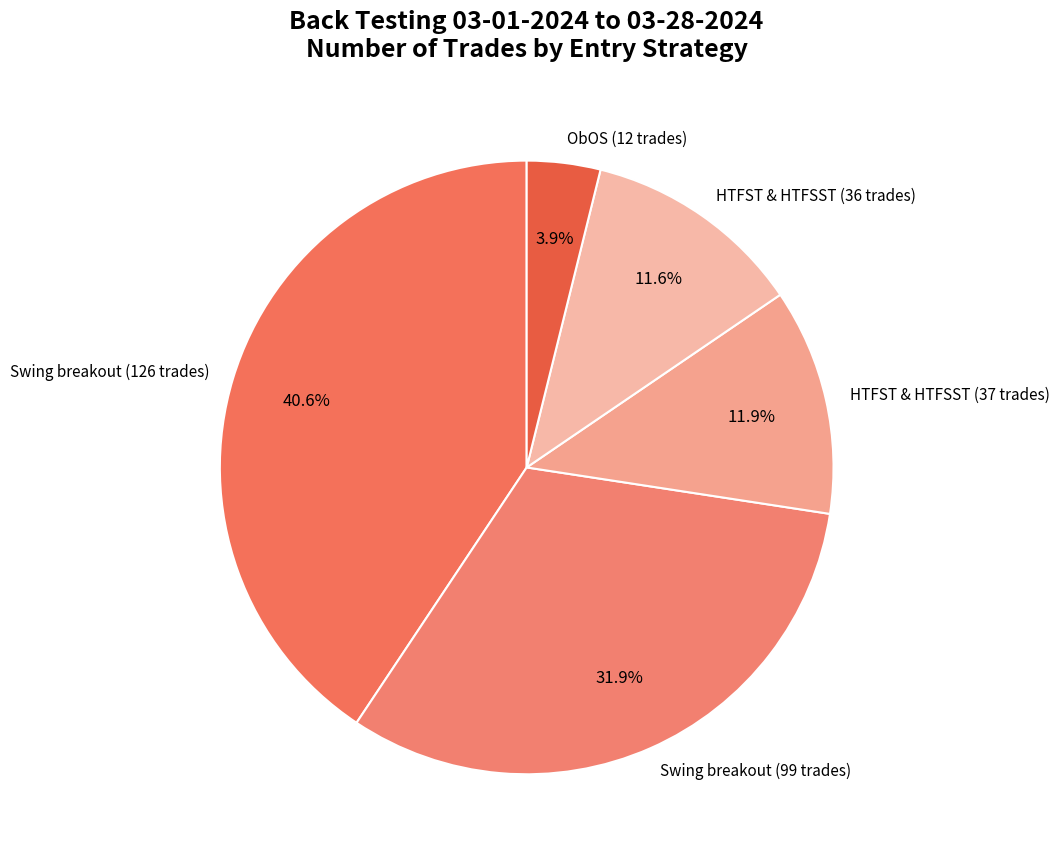

To the nearest percent, what percentage of the pie is HTFST & HTFSST (37 trades)?

12%